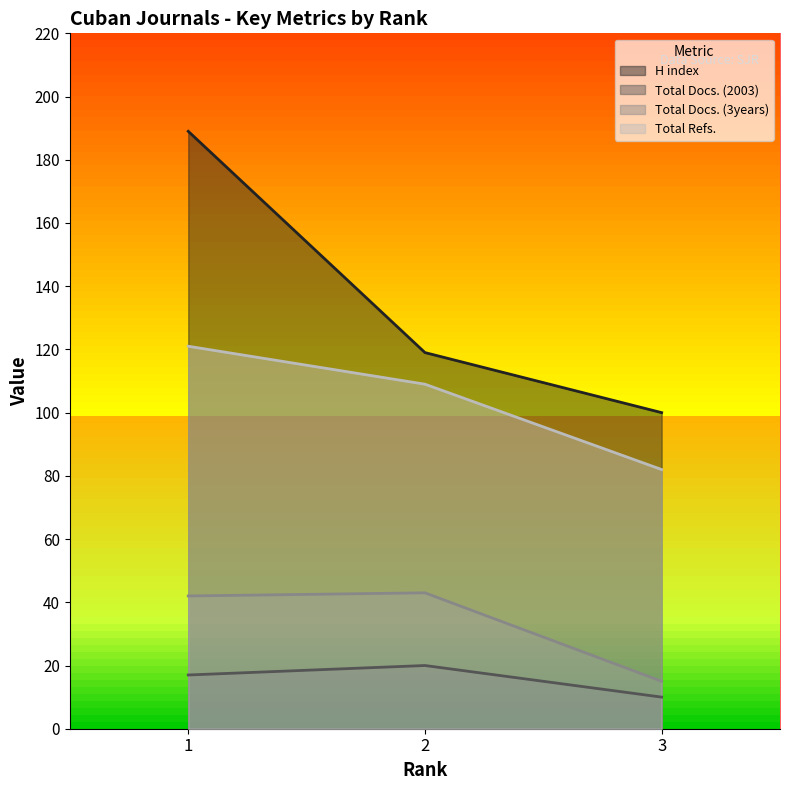

What is the average value of the Total Docs. (3years) series?

33